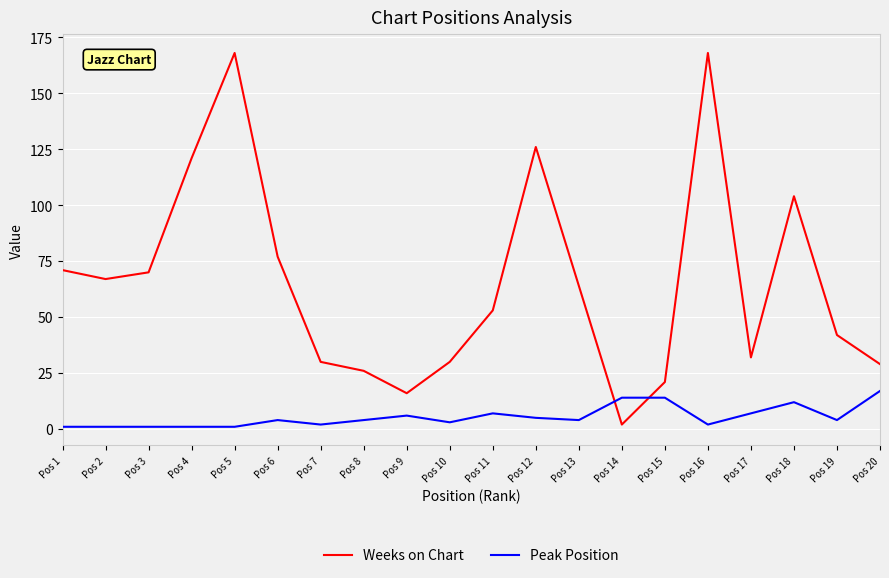

Reading left to right, list all the values displayed in this chart.

Weeks on Chart: 71	67	70	121	168	77	30	26	16	30	53	126	64	2	21	168	32	104	42	29
Peak Position: 1	1	1	1	1	4	2	4	6	3	7	5	4	14	14	2	7	12	4	17